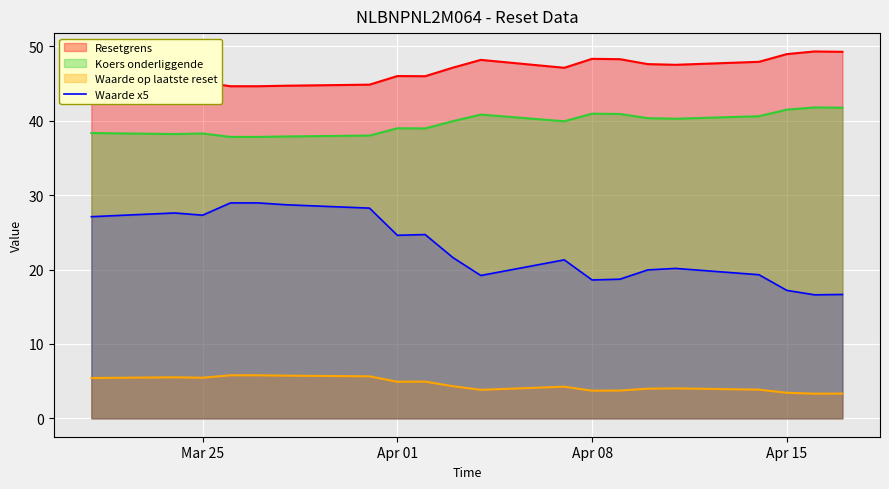

What is the minimum value for Resetgrens?

44.6